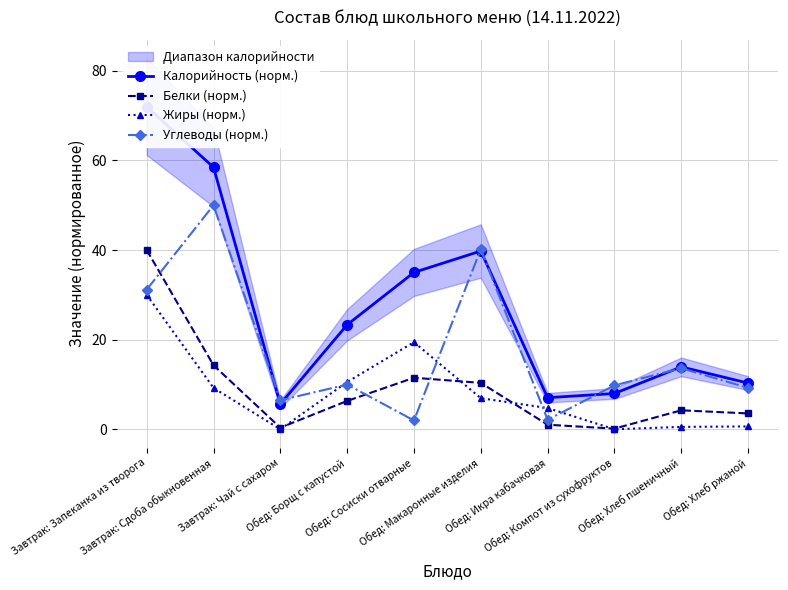

How many lines are shown in the chart?

4